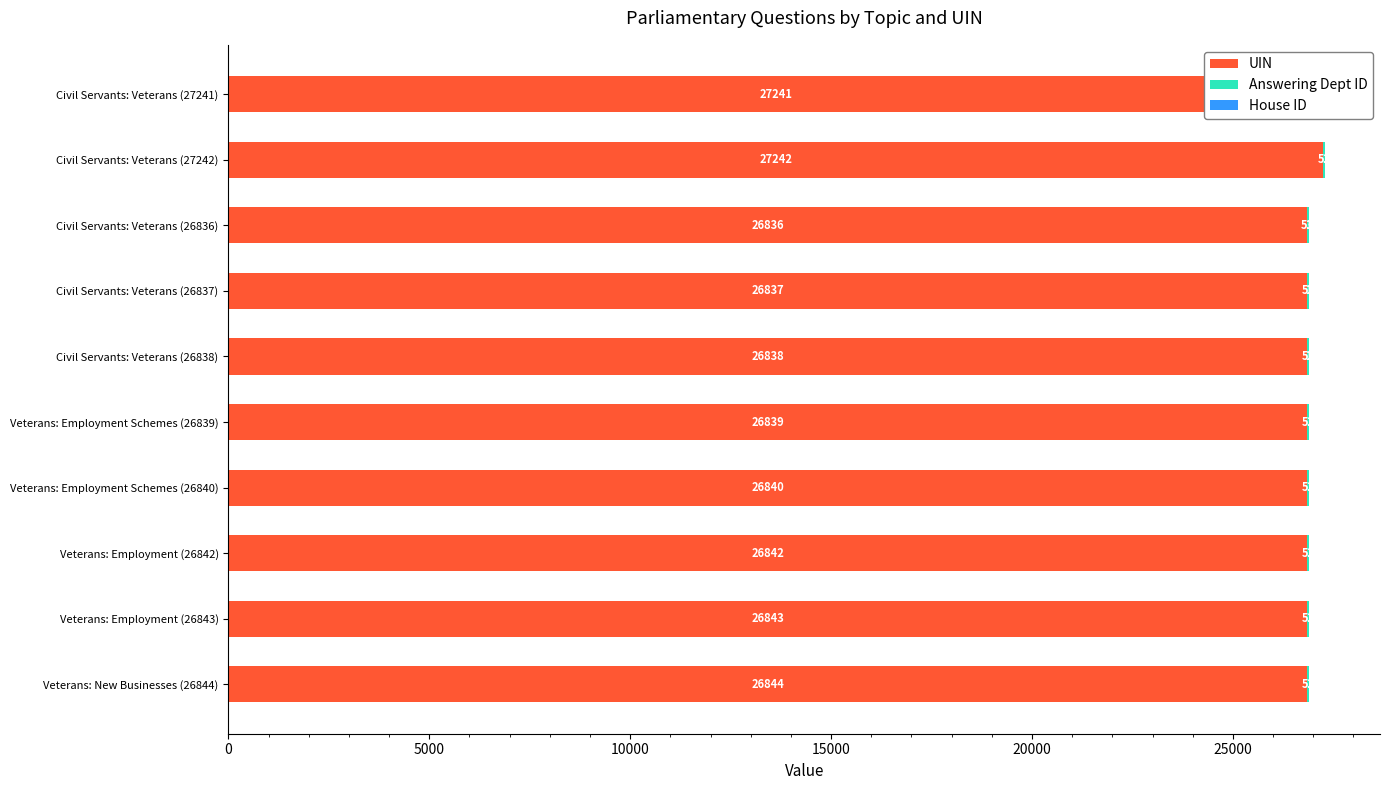

What are all the series names shown in the legend?

UIN, Answering Dept ID, House ID